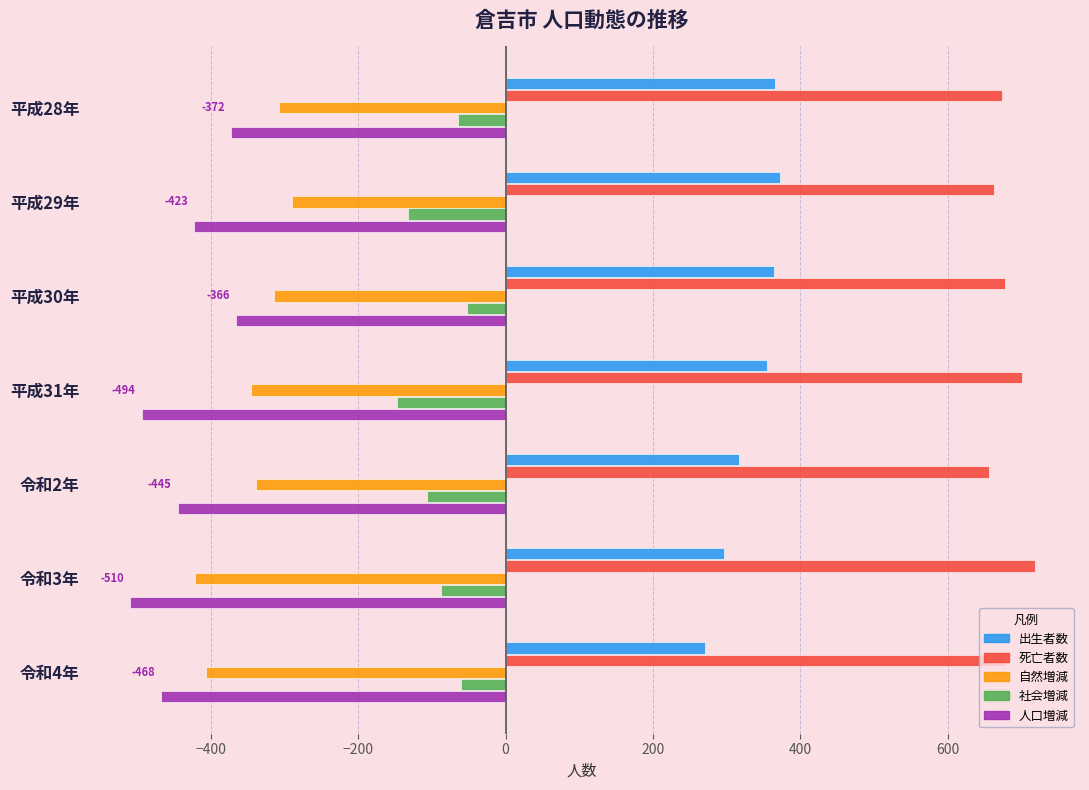

What is the difference between the maximum and minimum values in the 死亡者数 series?

62